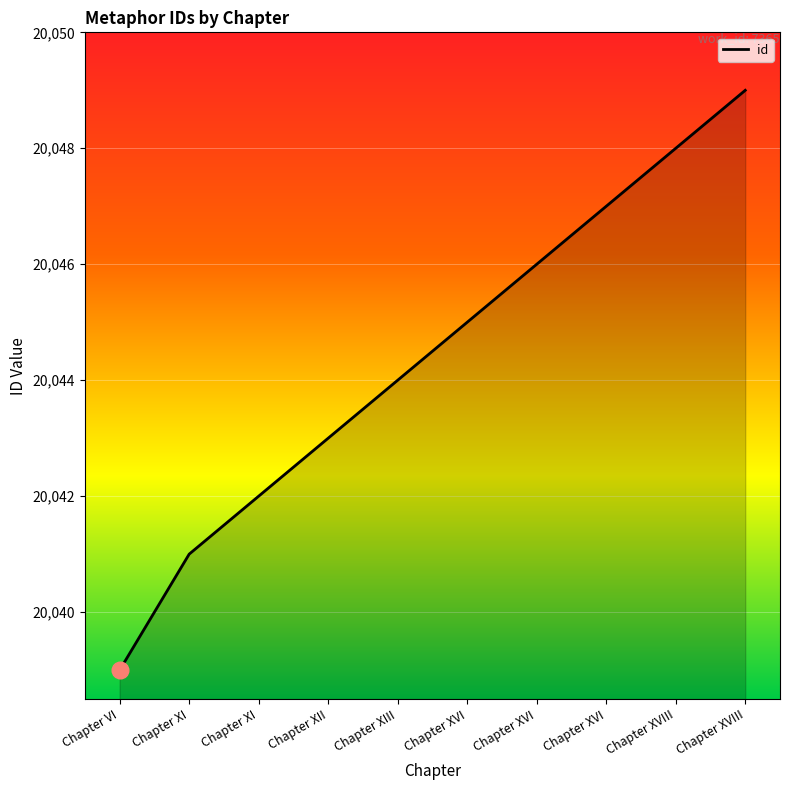

What is the difference between the maximum and second lowest values?

8